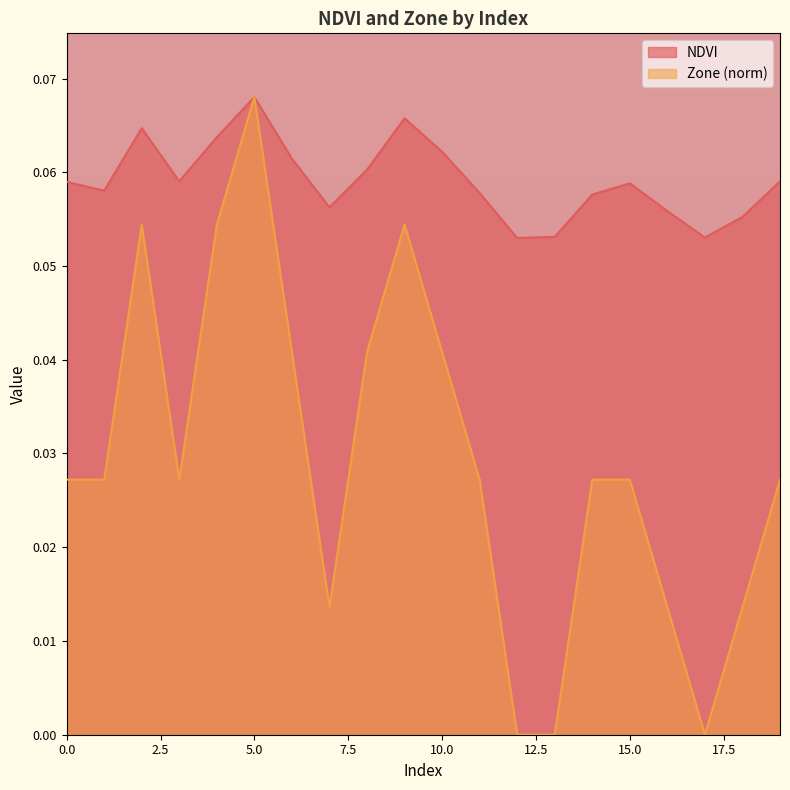

How many categories are shown in the chart?

20